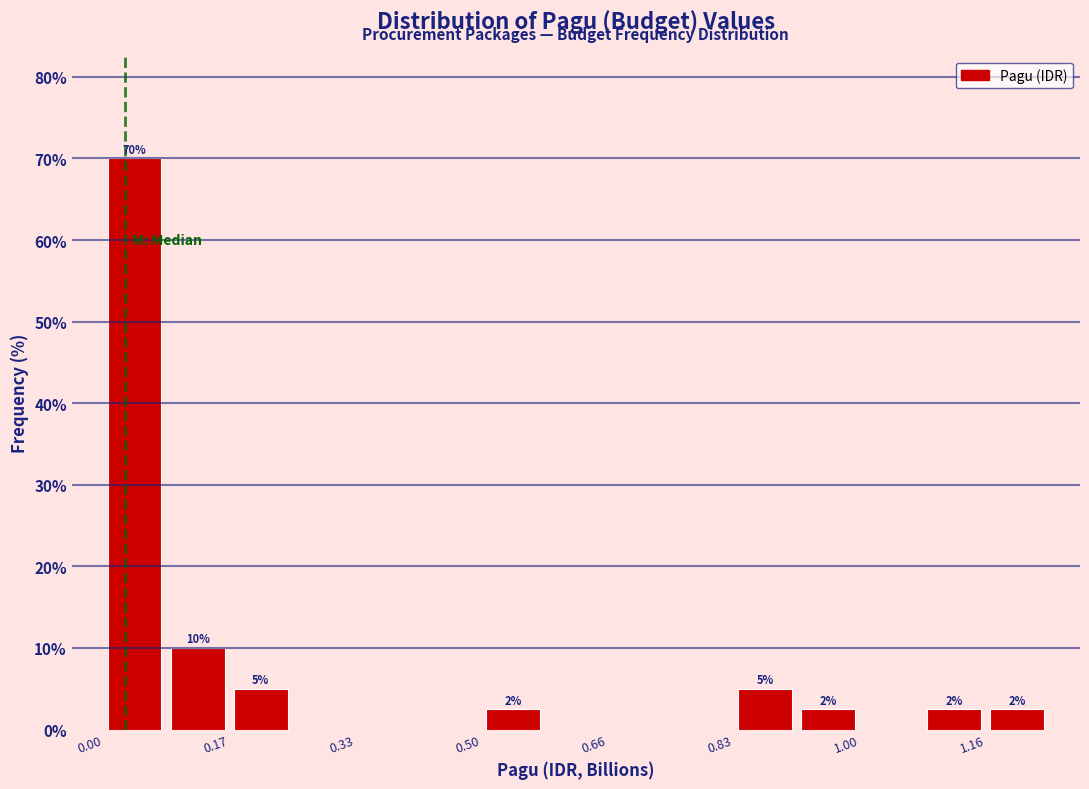

Over which range of the x-axis is the bar tallest?

0.00 to 0.08